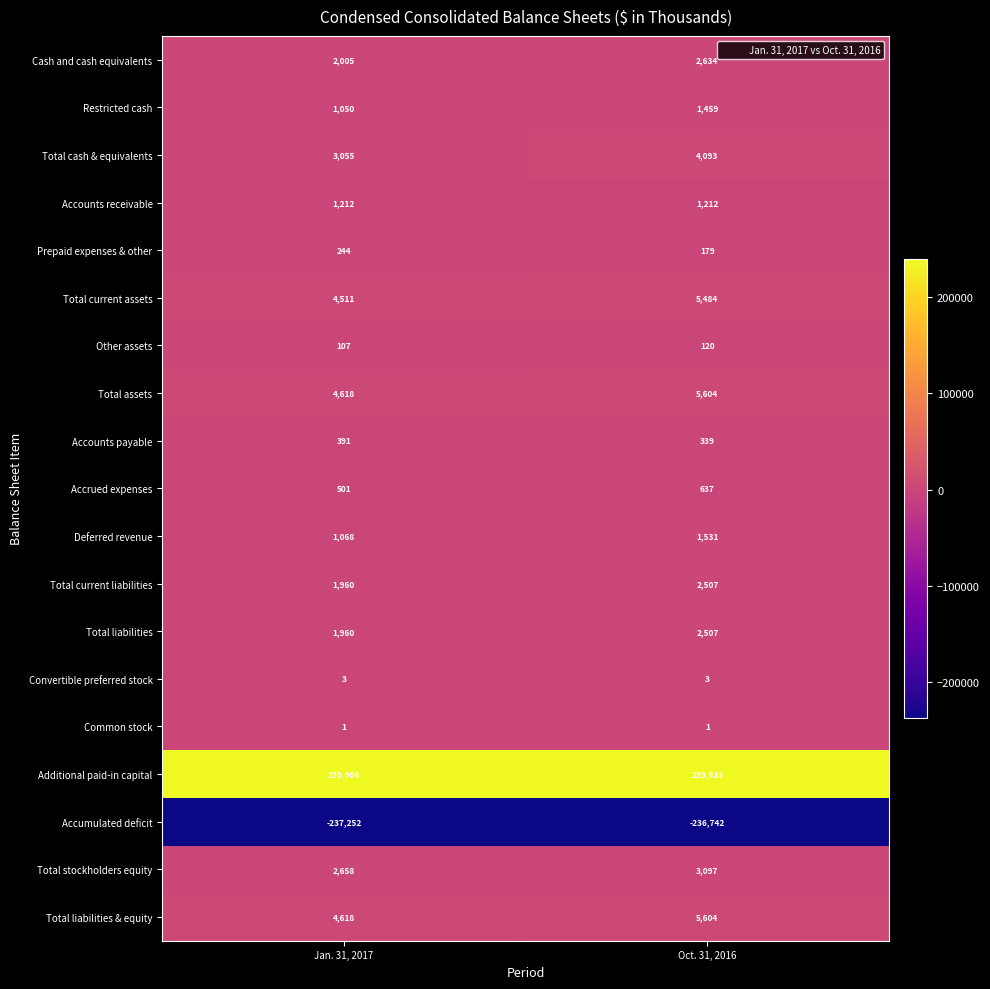

At which label is Total liabilities closest to 2233?

Jan. 31, 2017